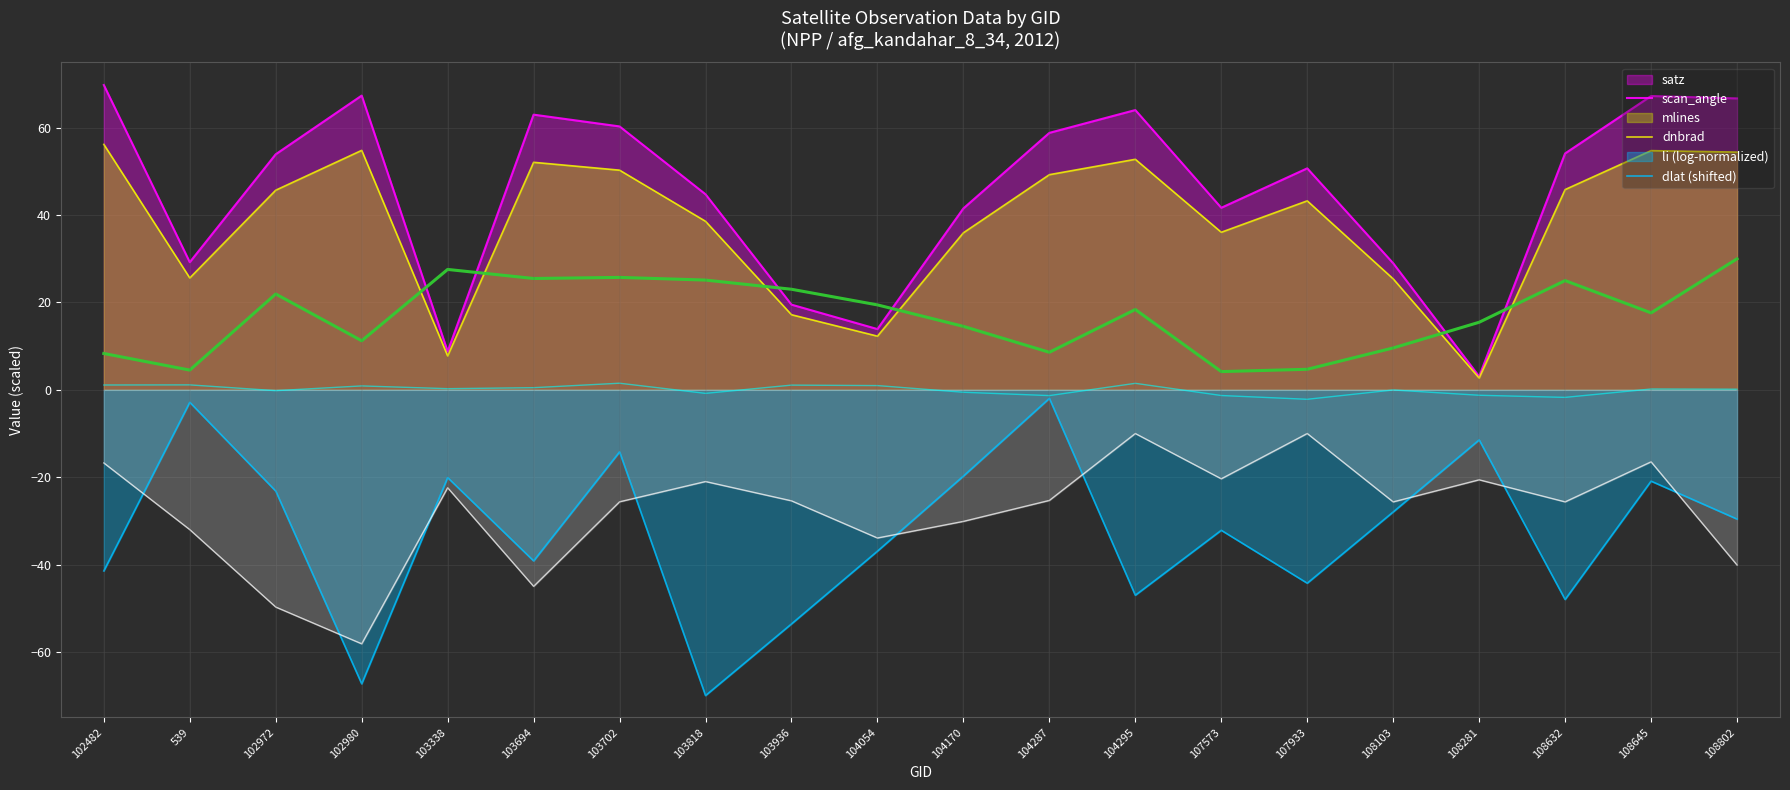

Is the value of satz at 103694 greater than the value of mlines at 103694?

Yes